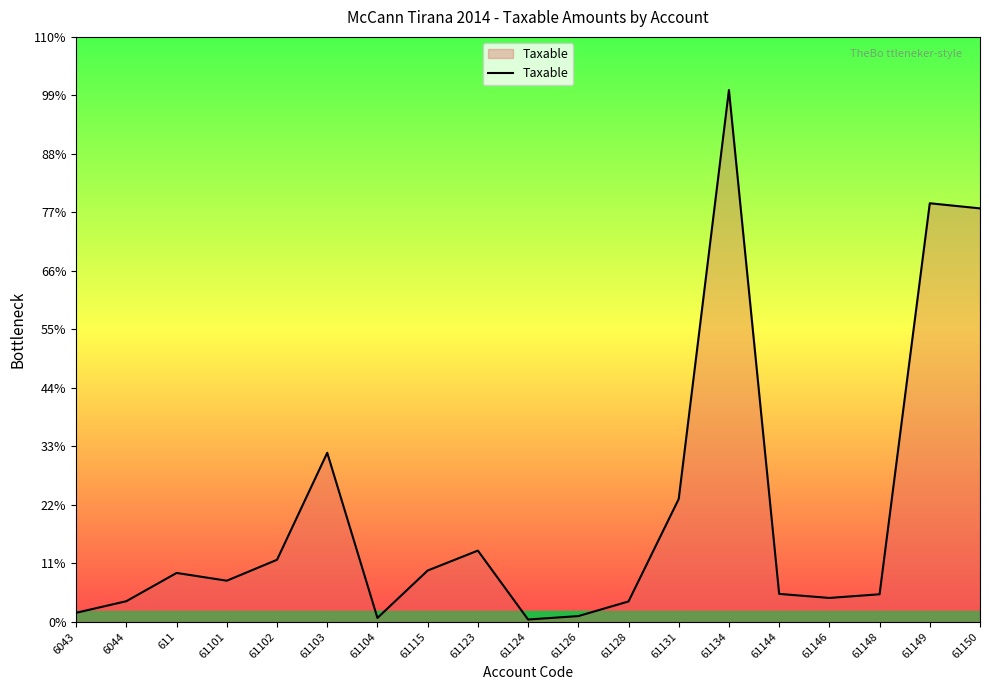

Does the chart have visible grid lines?

No